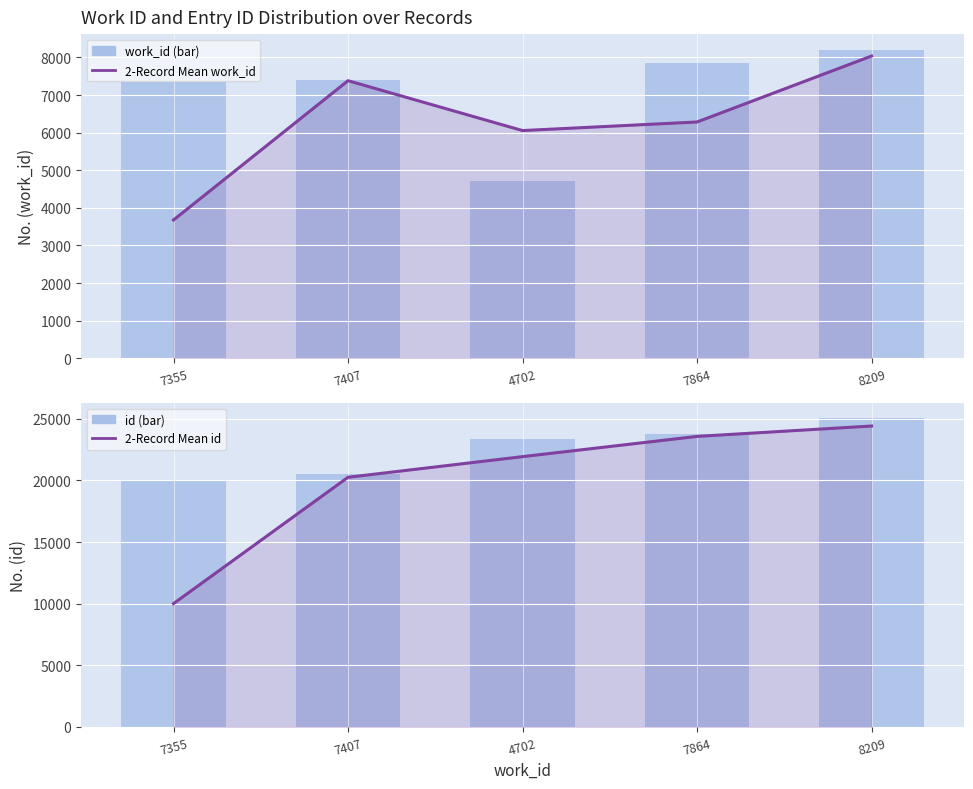

What is the greatest value displayed?

25042.0